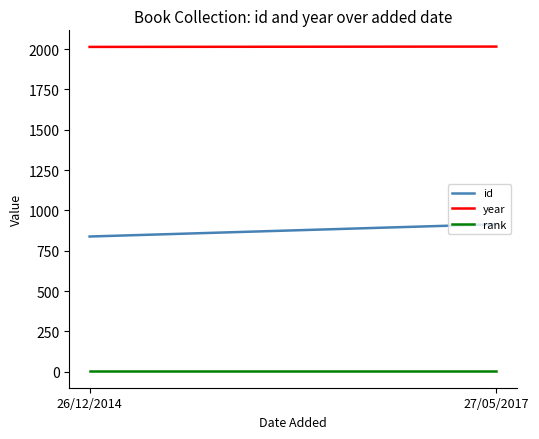

Is the value of id at 27/05/2017 greater than the value of rank at 27/05/2017?

Yes